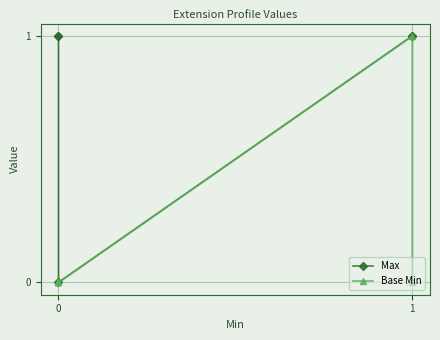

What is the maximum value shown in the chart?

1